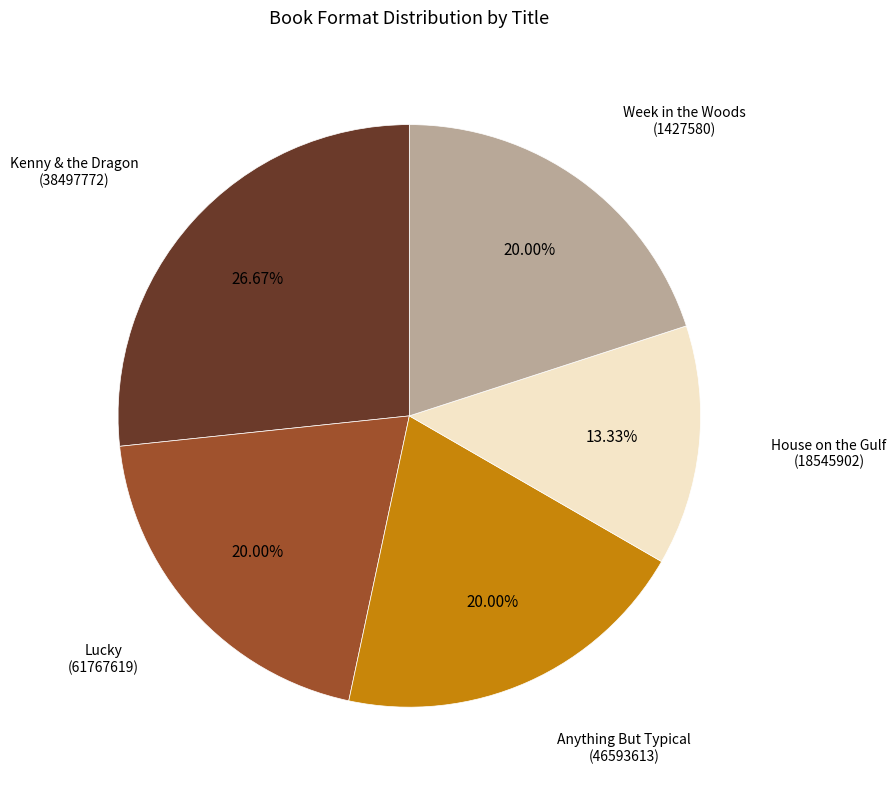

Between Week in the Woods (1427580) and Kenny & the Dragon (38497772), which is larger?

Kenny & the Dragon (38497772)